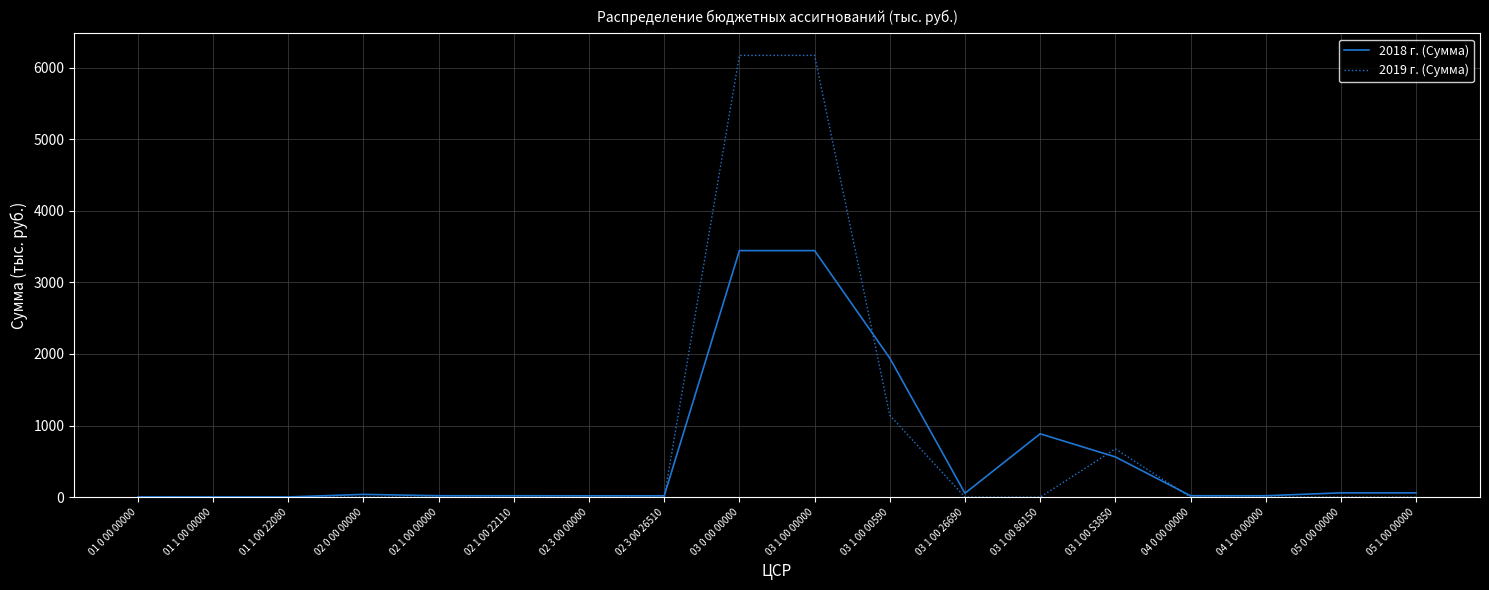

Which series has the widest spread of values?

2019 г. (Сумма)